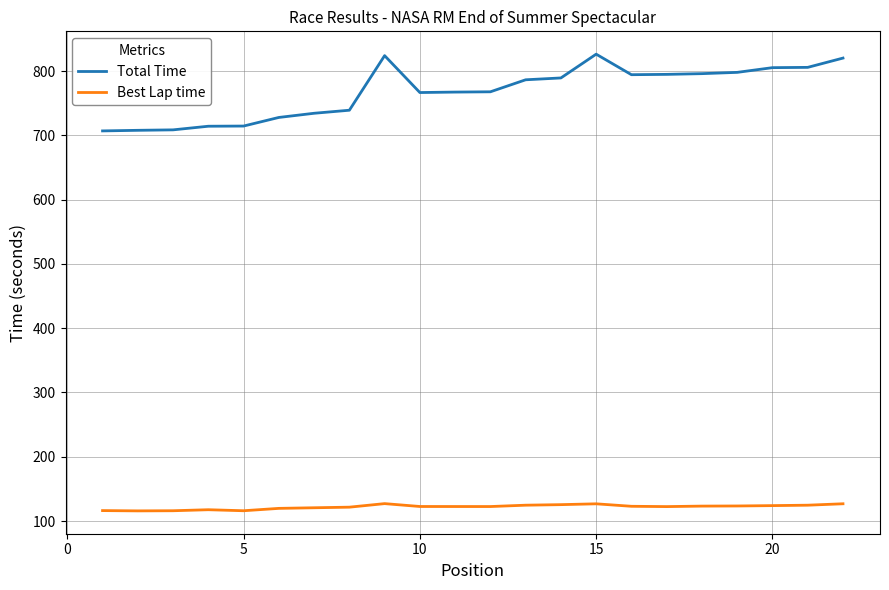

List the series in order of their peak value, lowest first.

Best Lap time, Total Time